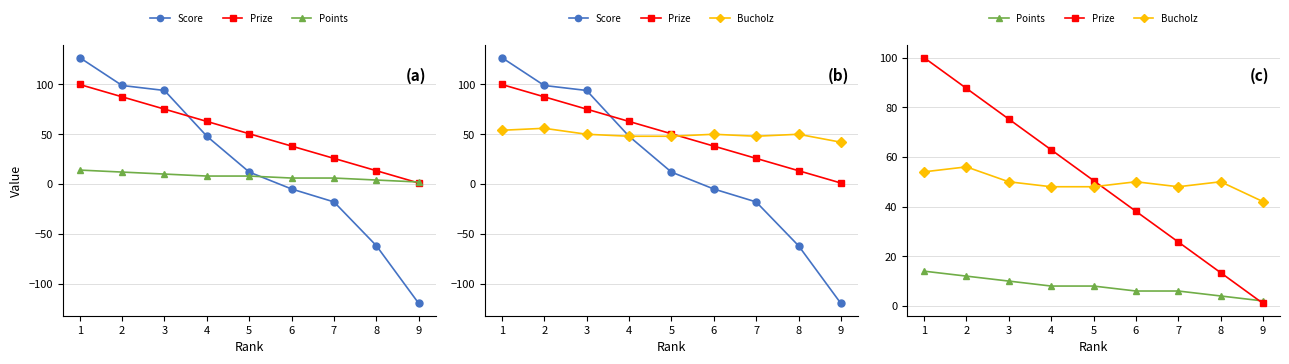

At which category does Bucholz reach its first local valley?

7